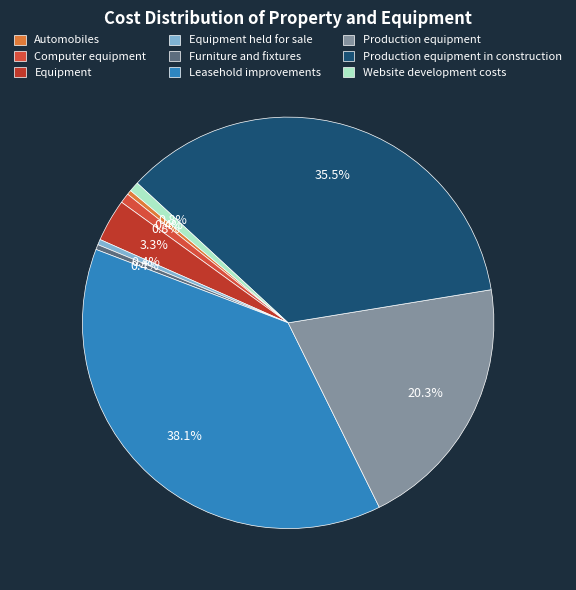

Combined, what portion of the pie is Equipment and Website development costs?

4.1%